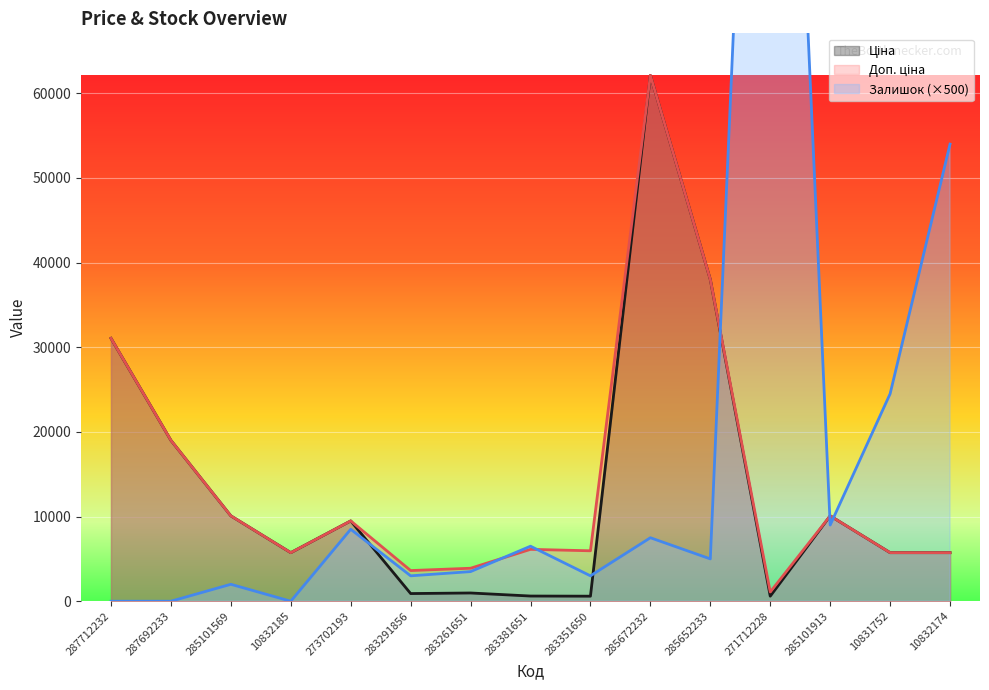

How many data points does each series have?

15